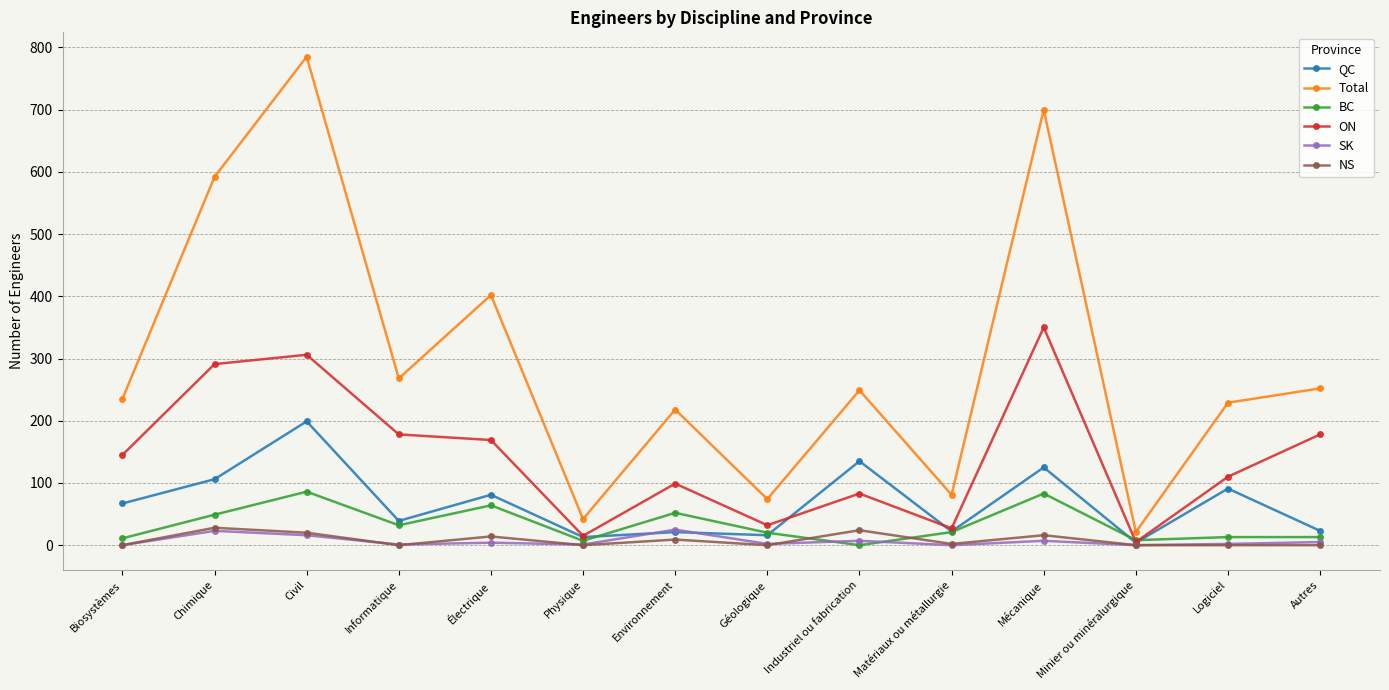

At which category does NS reach its first local peak?

Chimique